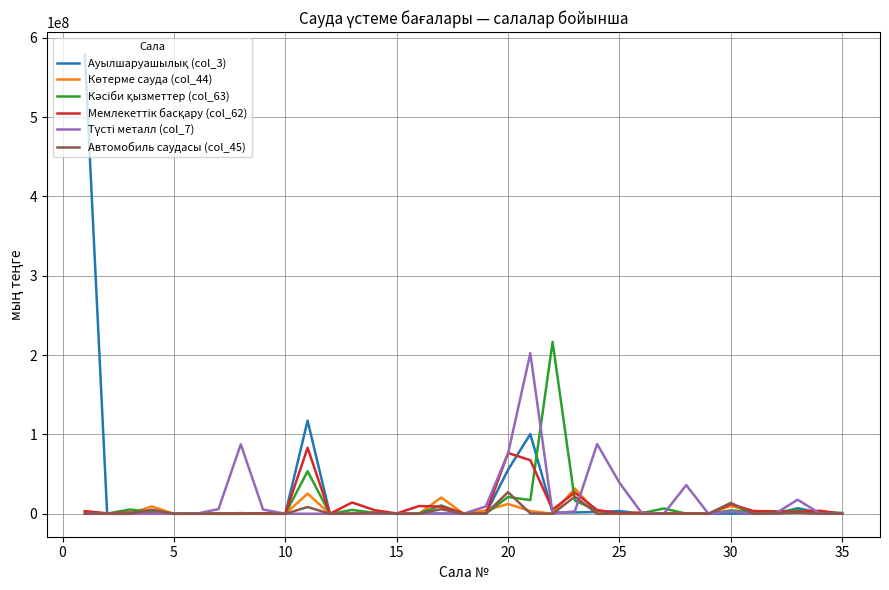

What is the greatest value displayed?

578124088